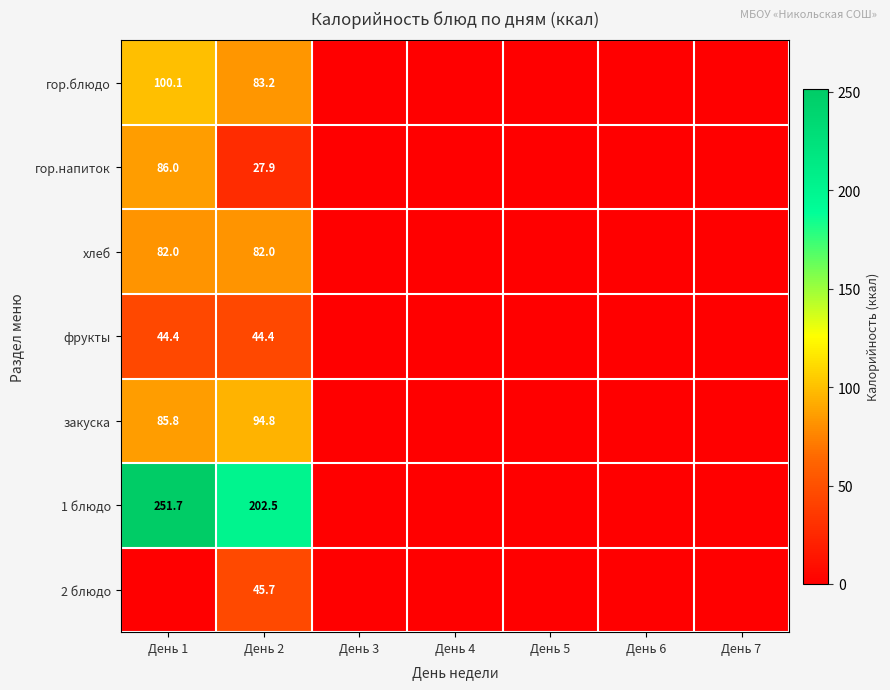

What is the difference between the гор.блюдо values at День 1 and День 2?

16.9